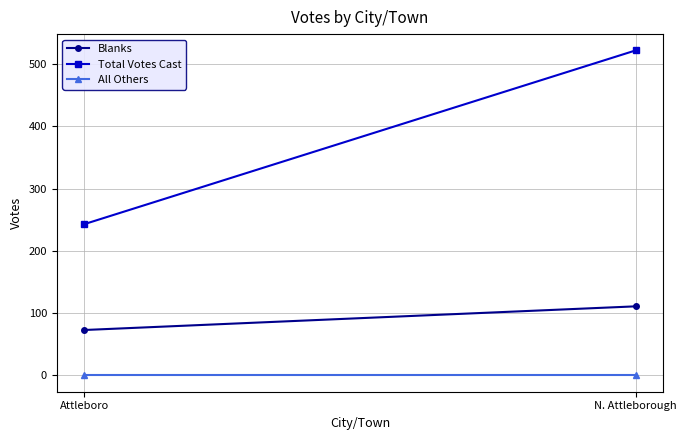

How many lines are shown in the chart?

3